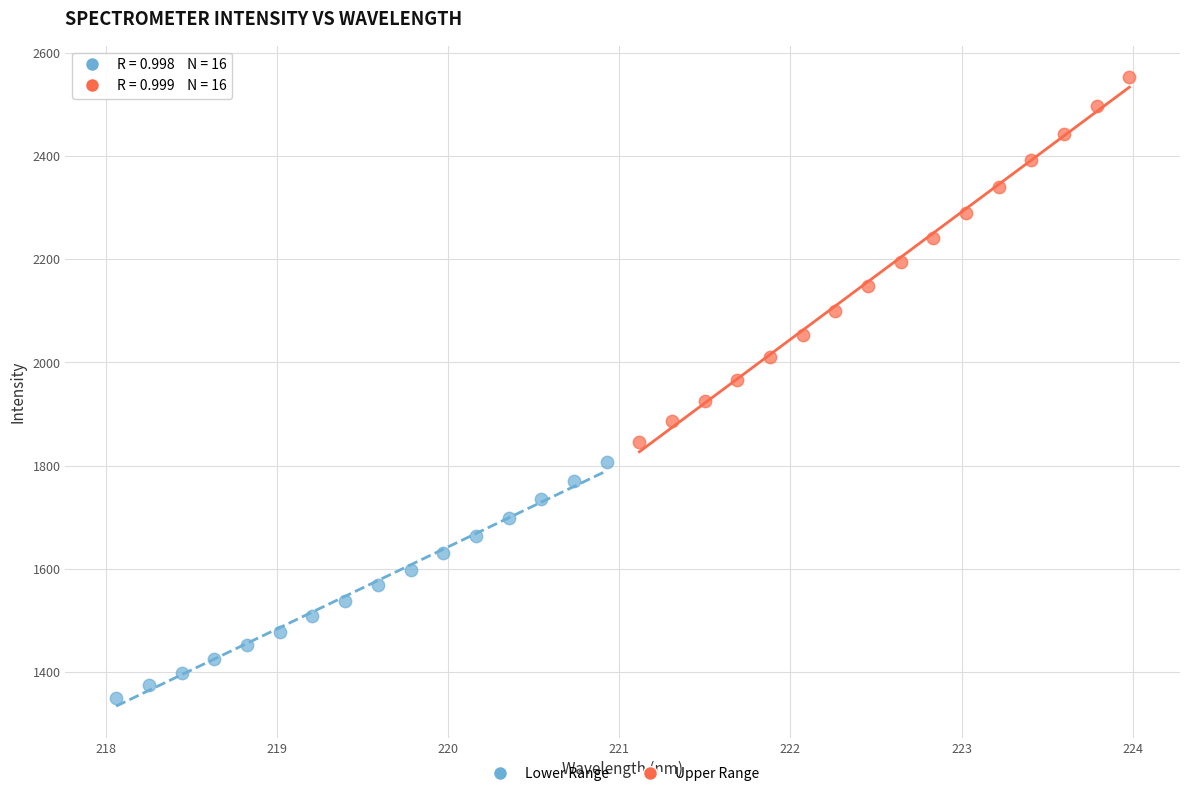

Which series contains the highest Y value?

Upper Range